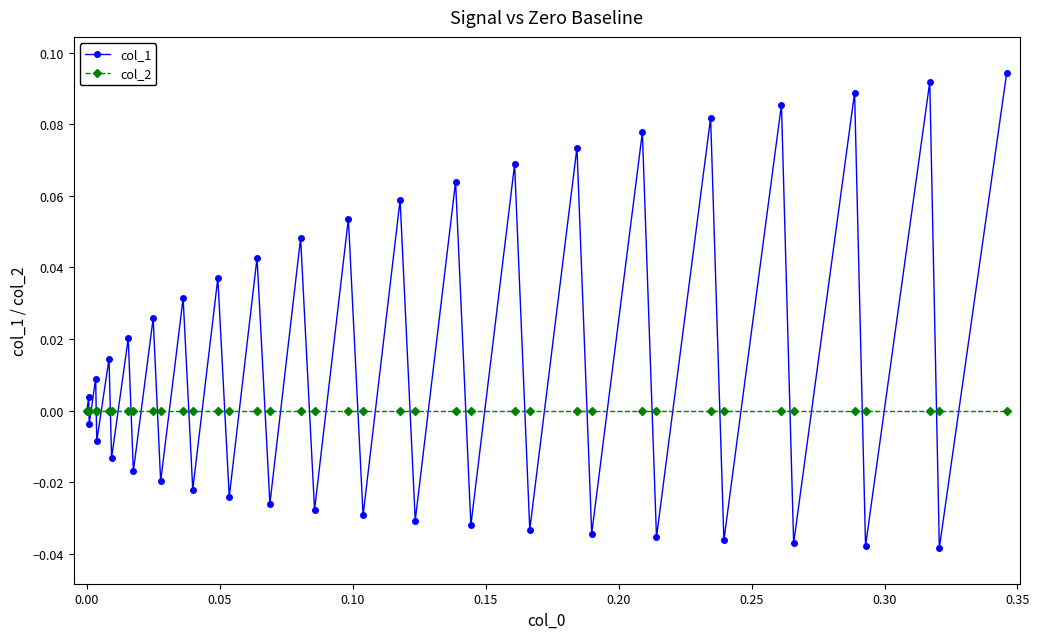

Which series has the largest total across all categories?

col_1